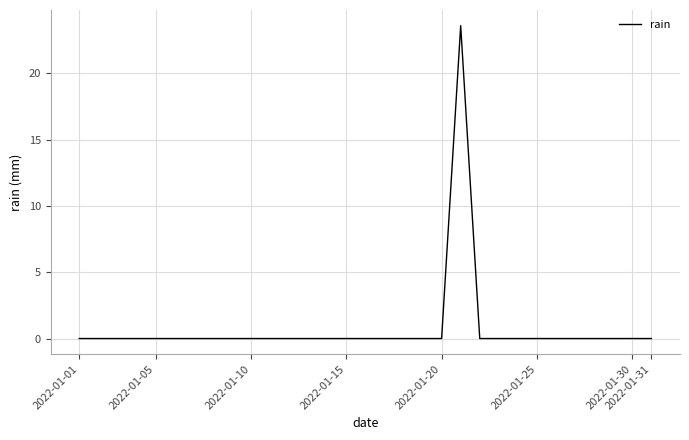

Count the number of categories in the chart.

31